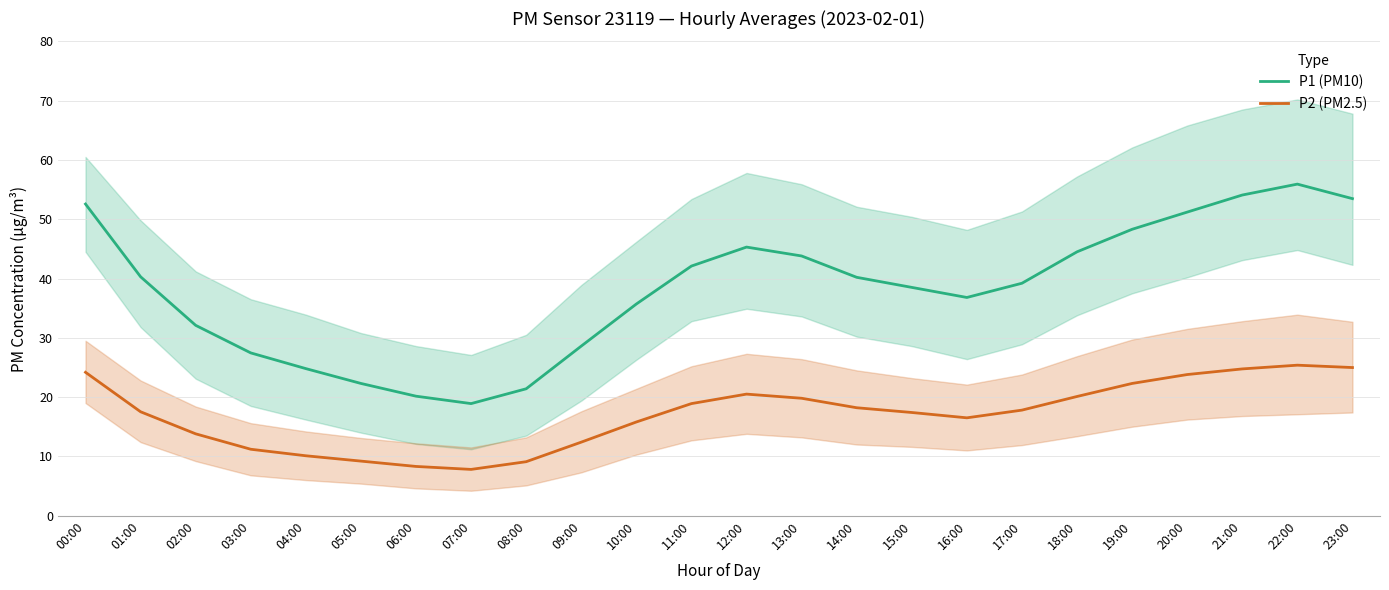

In P2 (PM2.5), how many points are lower than both neighbors (excluding endpoints)?

2